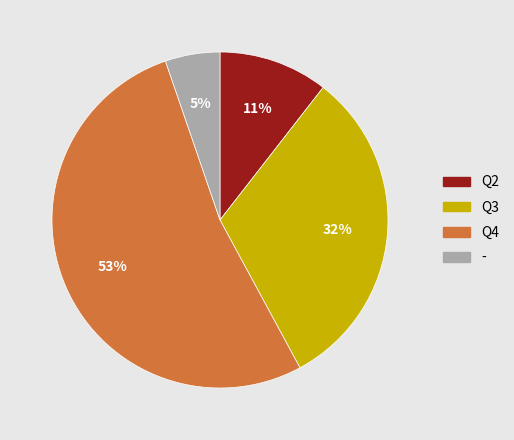

Rank the categories by value from highest to lowest.

Q4, Q3, Q2, -